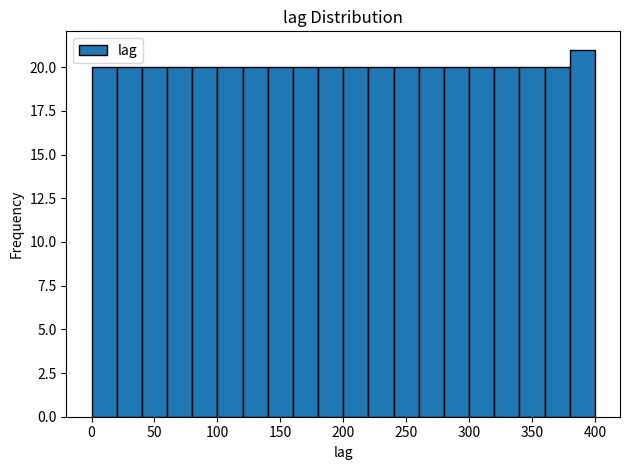

What is the height of the bar covering 360 to 380 on the x-axis? The values are not printed on the chart, so give them approximately, as read against the axis.

20